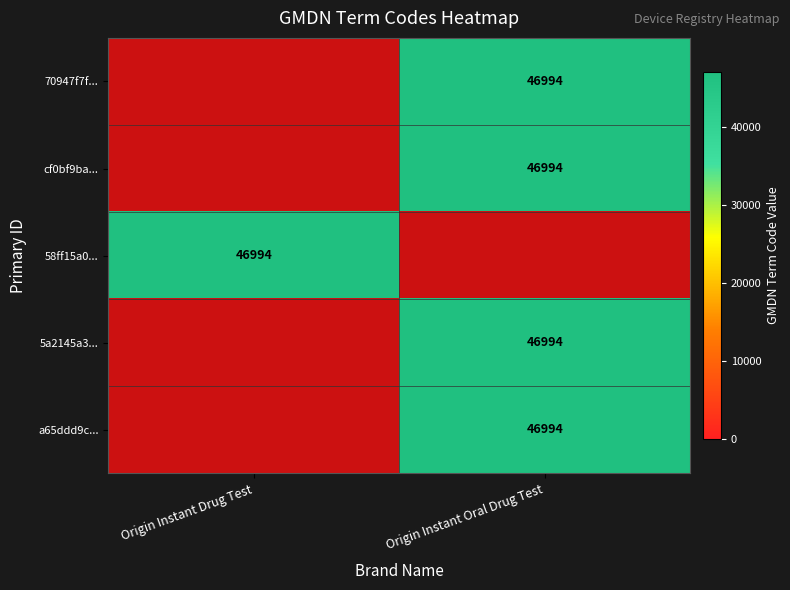

Which category has the lowest value in the a65ddd9c... series?

Origin Instant Drug Test